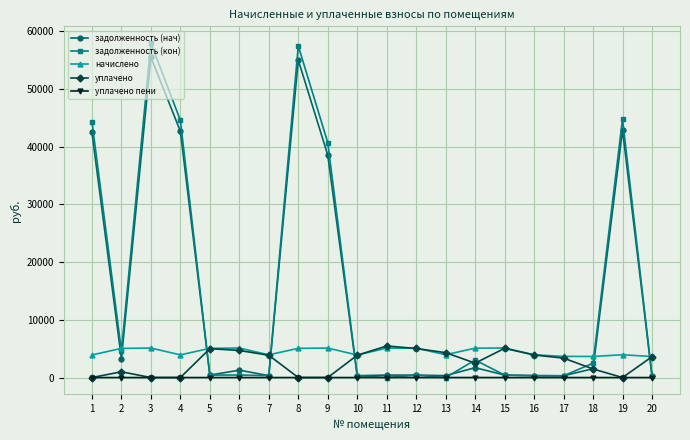

Does the chart have visible grid lines?

Yes